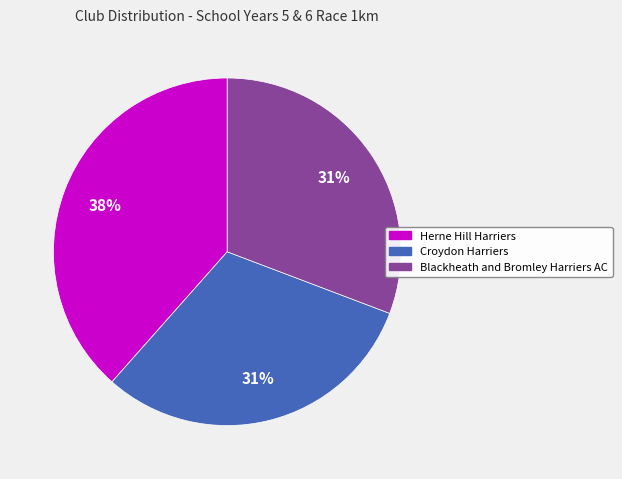

Which category has the biggest portion of the pie?

Herne Hill Harriers